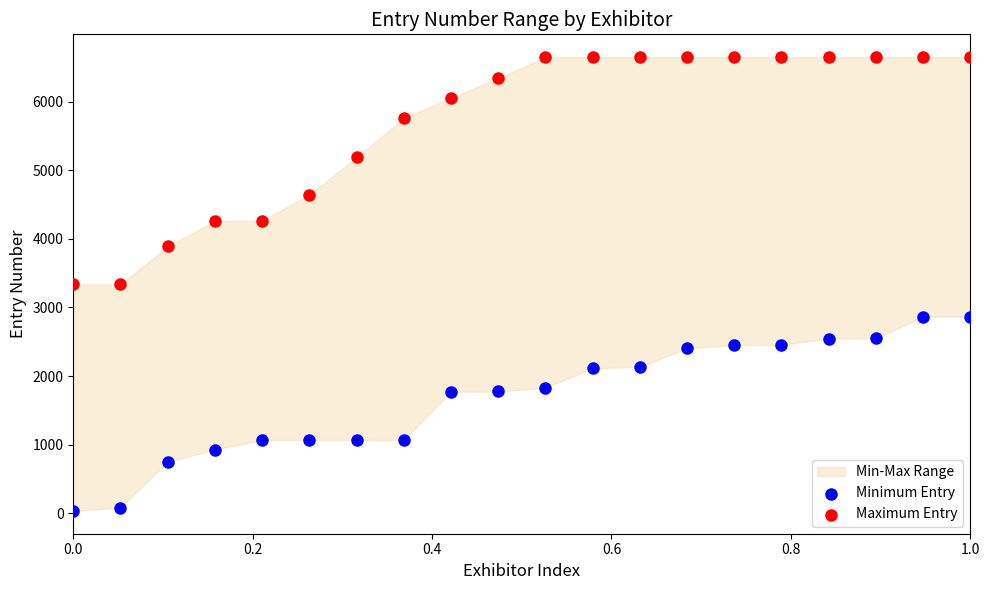

Across all data points, what is the range of Y values (max minus min)?

6616